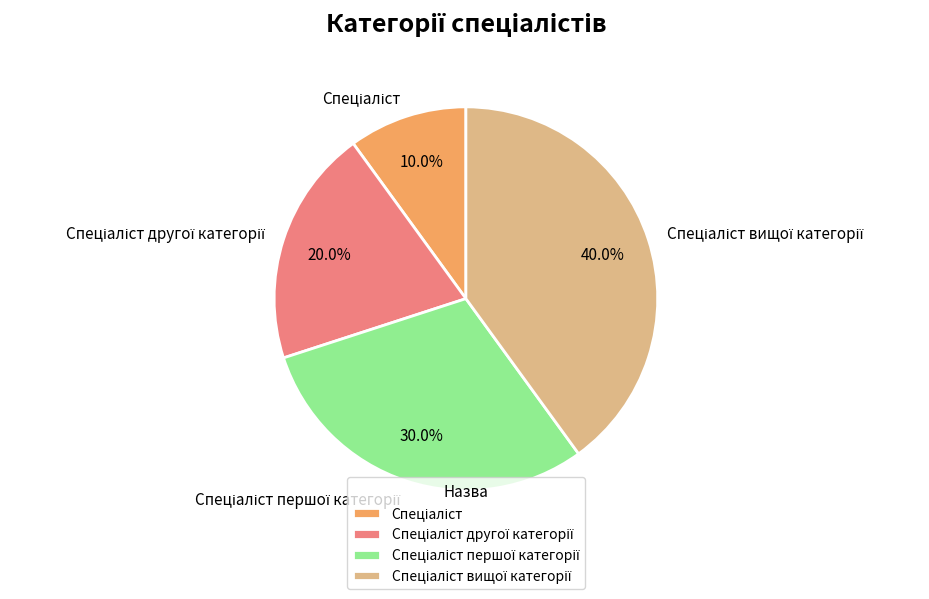

Does any single category account for the majority?

No